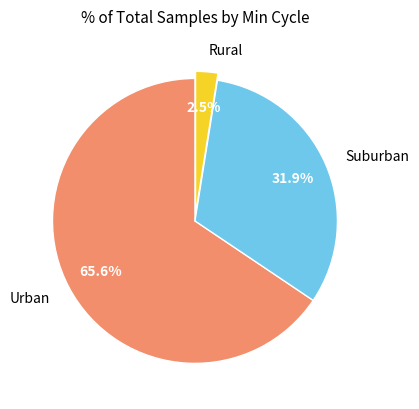

Which has a higher value, Rural or Urban?

Urban